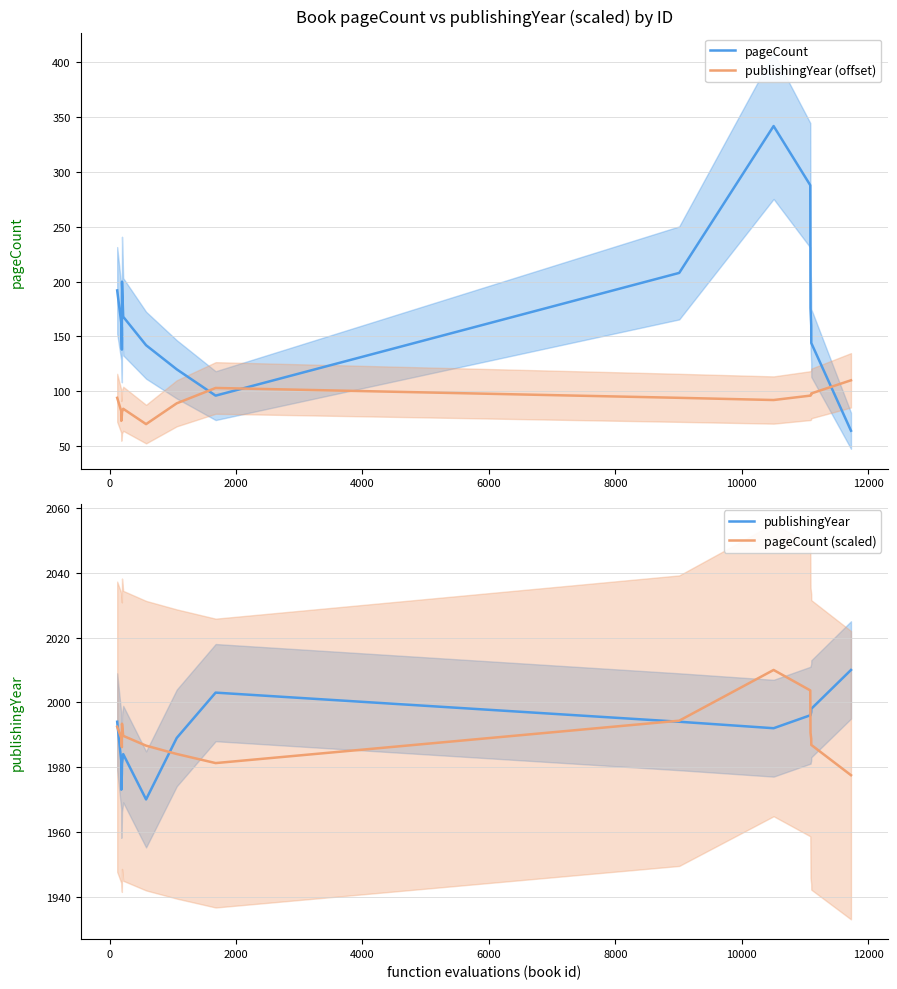

What is the difference between the maximum and second lowest values in the publishingYear (offset) series?

37